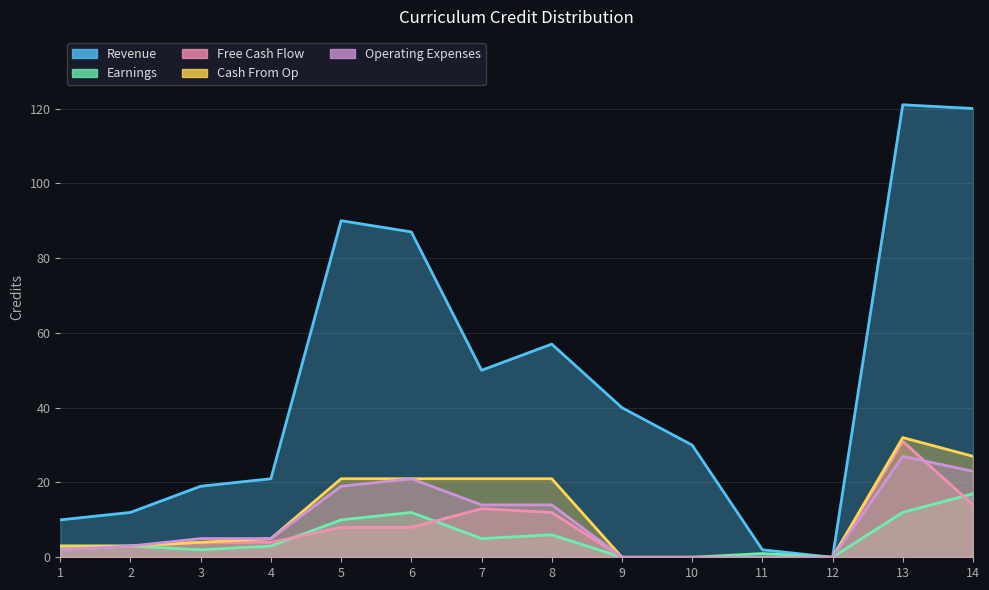

True or false: Earnings has more than 1 interior local peaks.

True